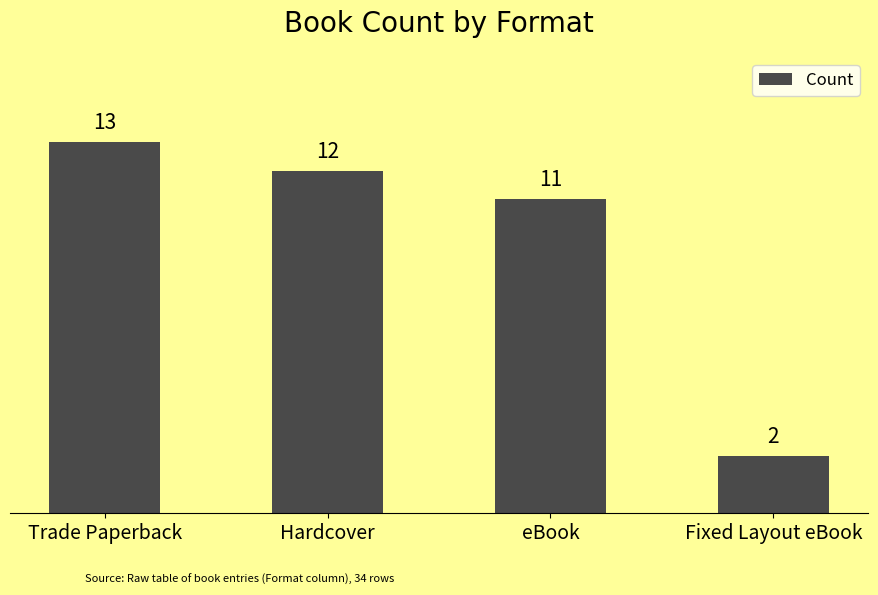

What is the change in value from eBook to Fixed Layout eBook?

-9